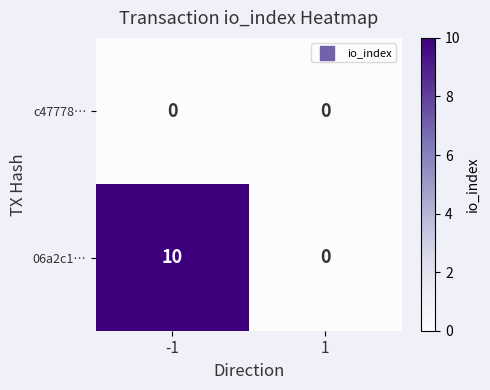

Which series has the widest spread of values?

06a2c1…